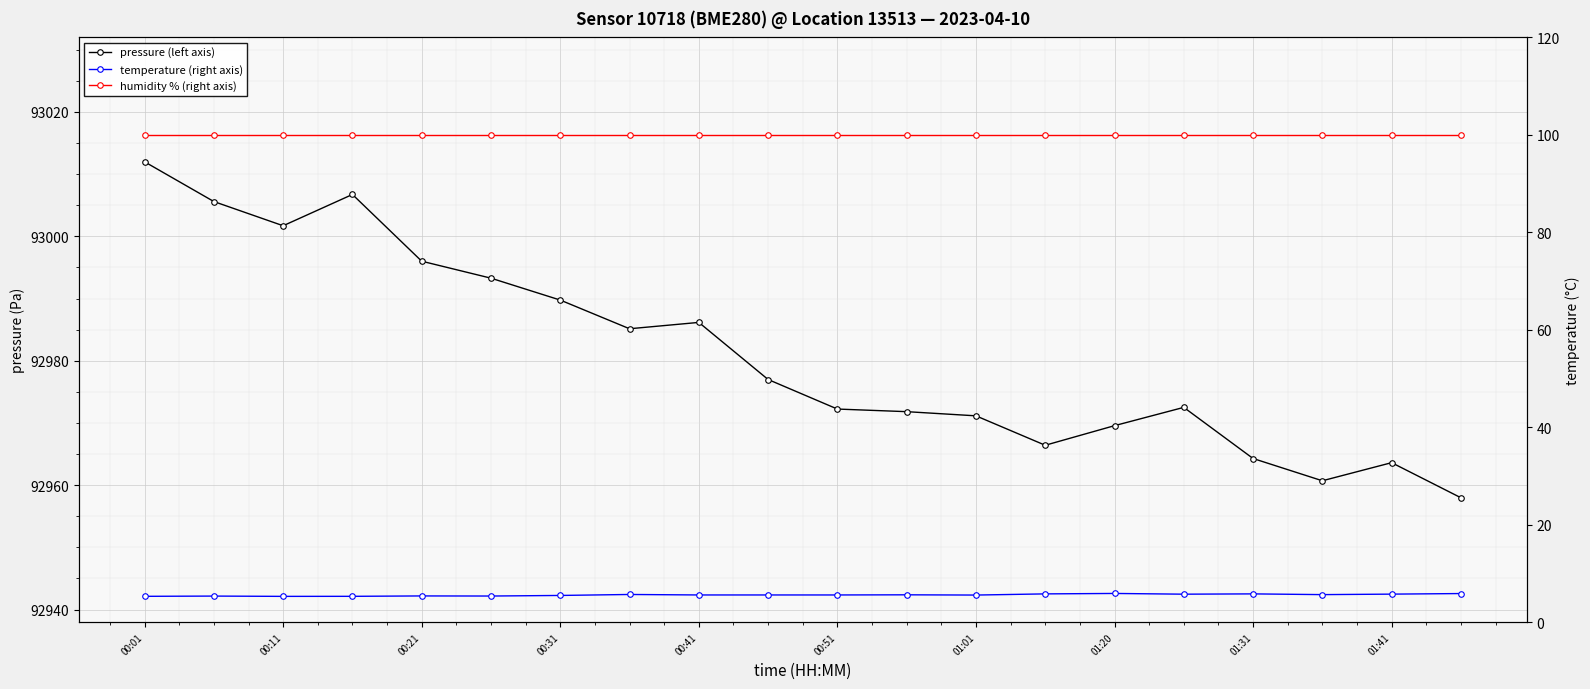

True or false: temperature (right axis) and pressure (left axis) cross at least once.

False